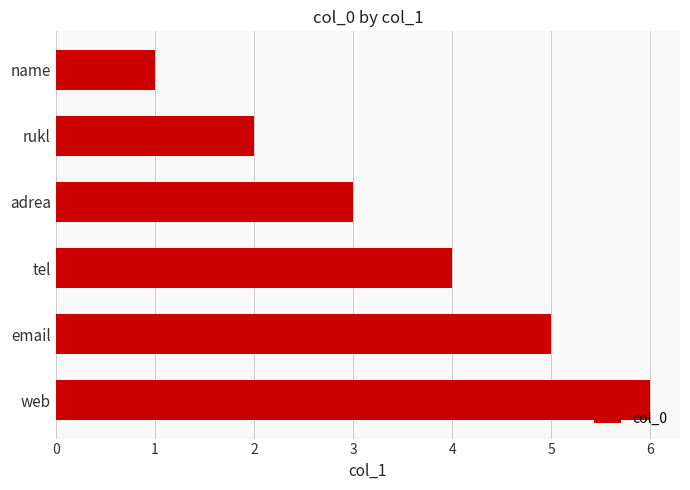

Count the values in the range 2 to 5.

4